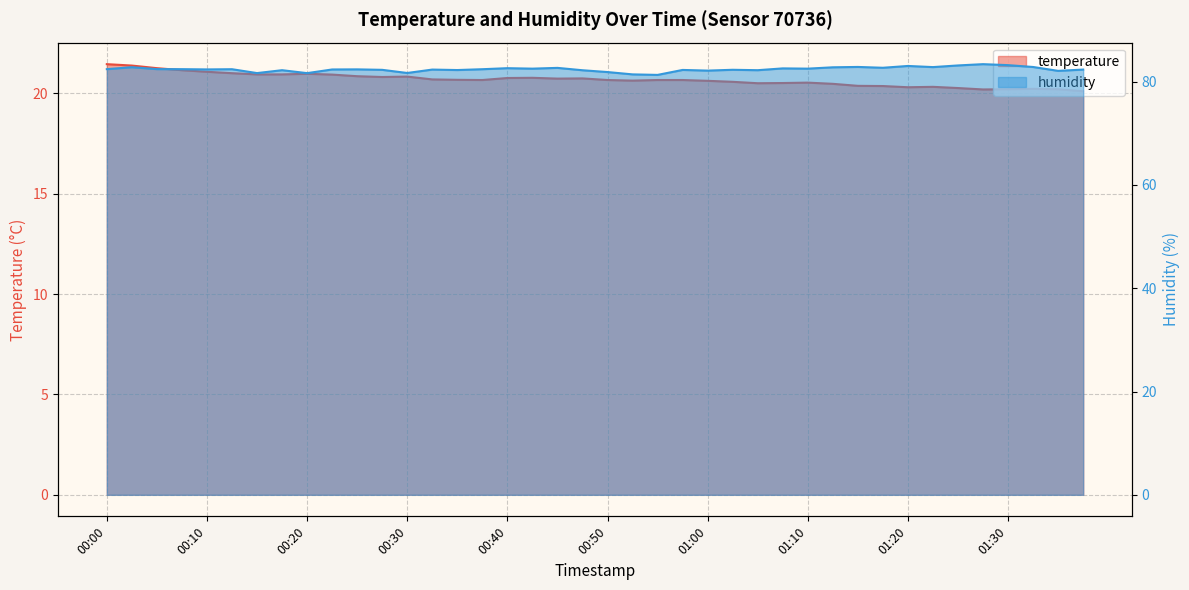

What is the label of the 9th point from the left?

00:20